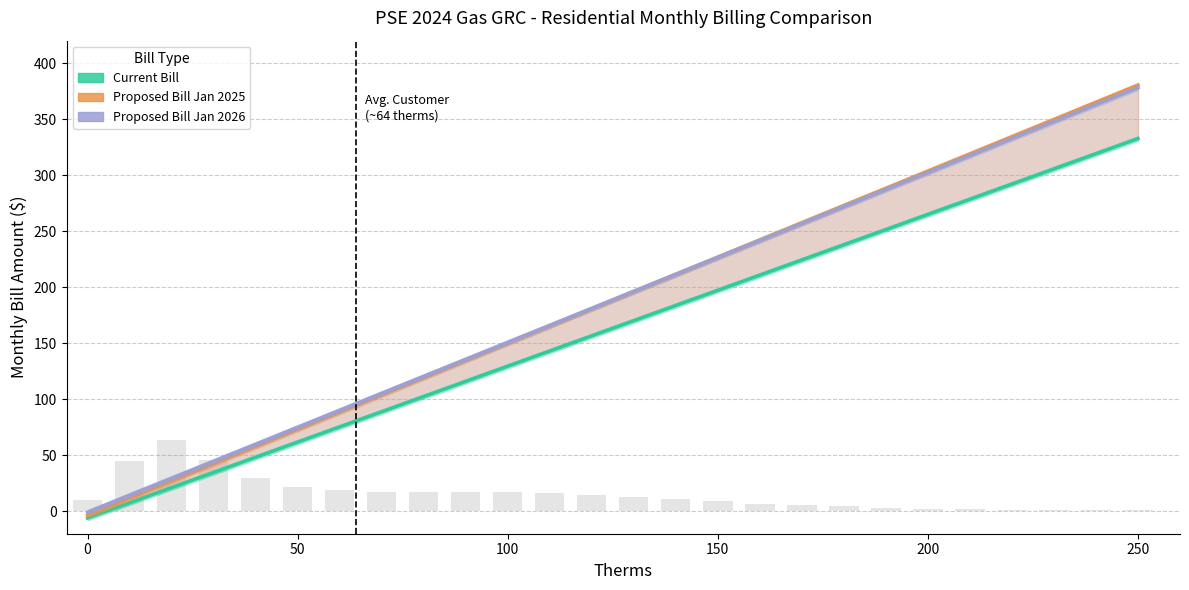

What is the highest value of the Proposed Bill Jan 2026 series?

378.1